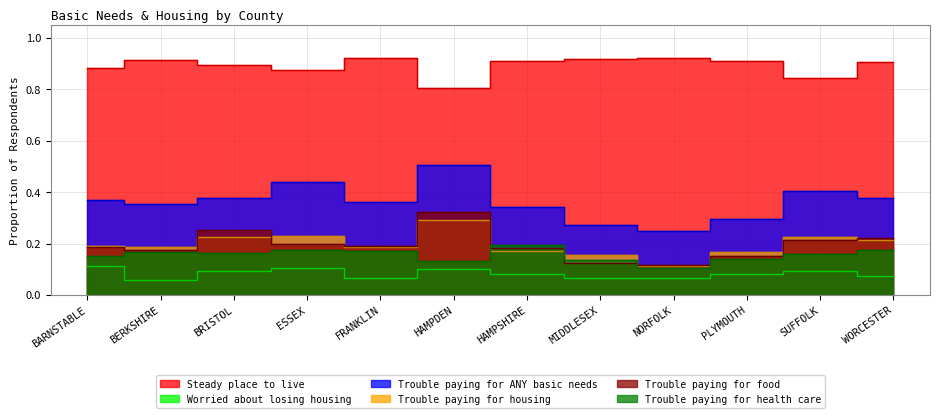

What is the label of the 3rd point from the left?

BRISTOL